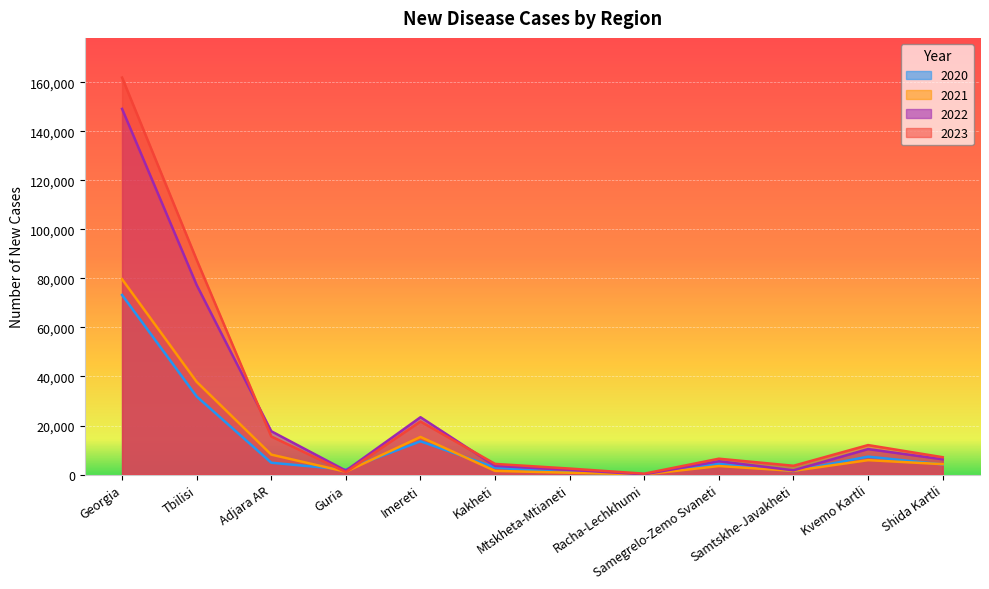

In 2020, how many points are lower than both neighbors (excluding endpoints)?

3